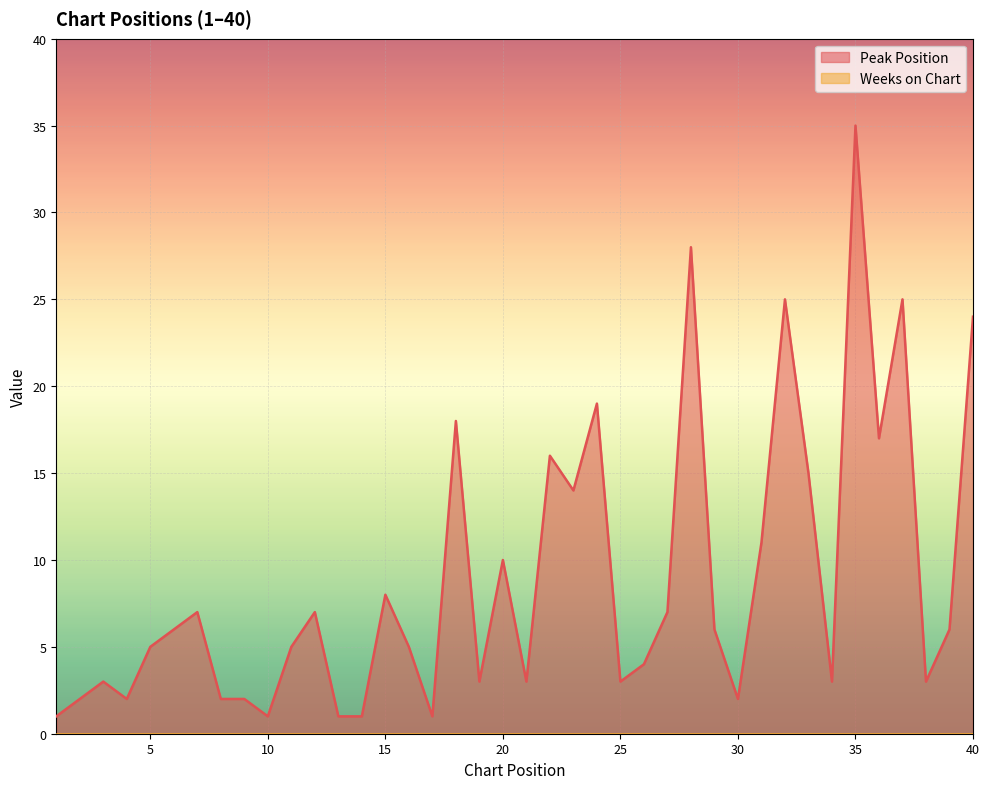

Is it true that the value at 1 is 1?

False